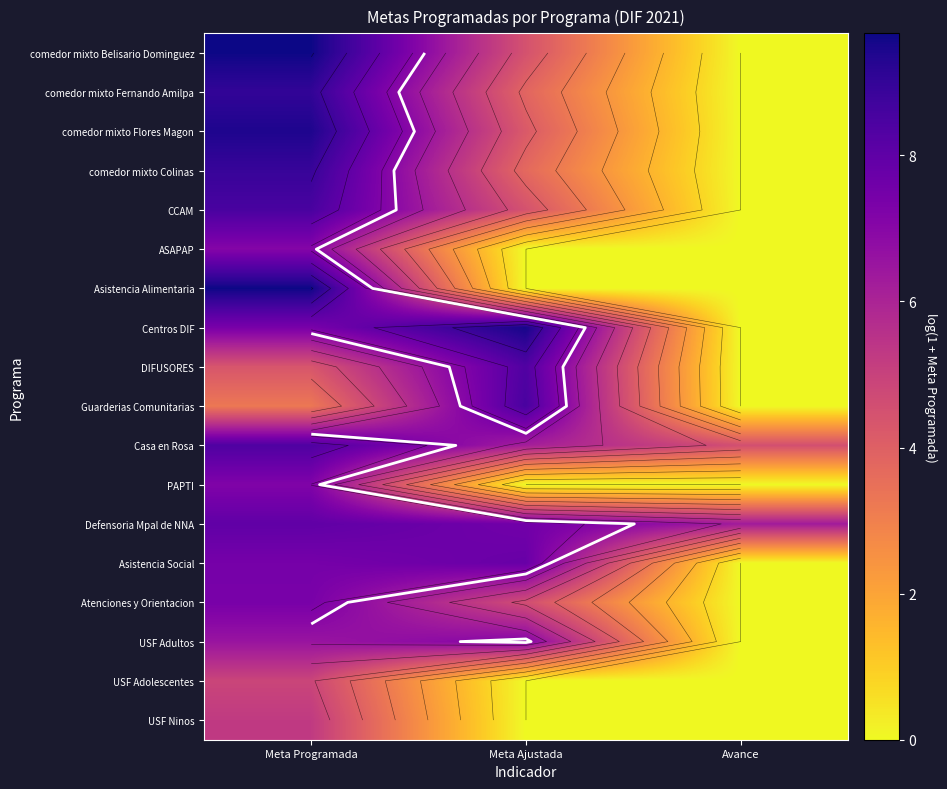

At which category is the sum across all series the highest?

Meta Programada